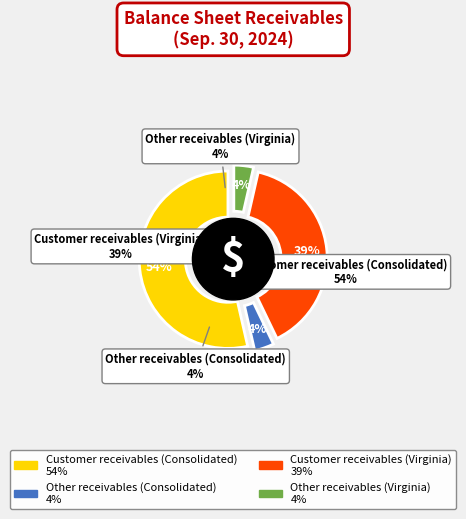

Which has a higher value, Customer receivables (Consolidated) or Other receivables (Virginia)?

Customer receivables (Consolidated)